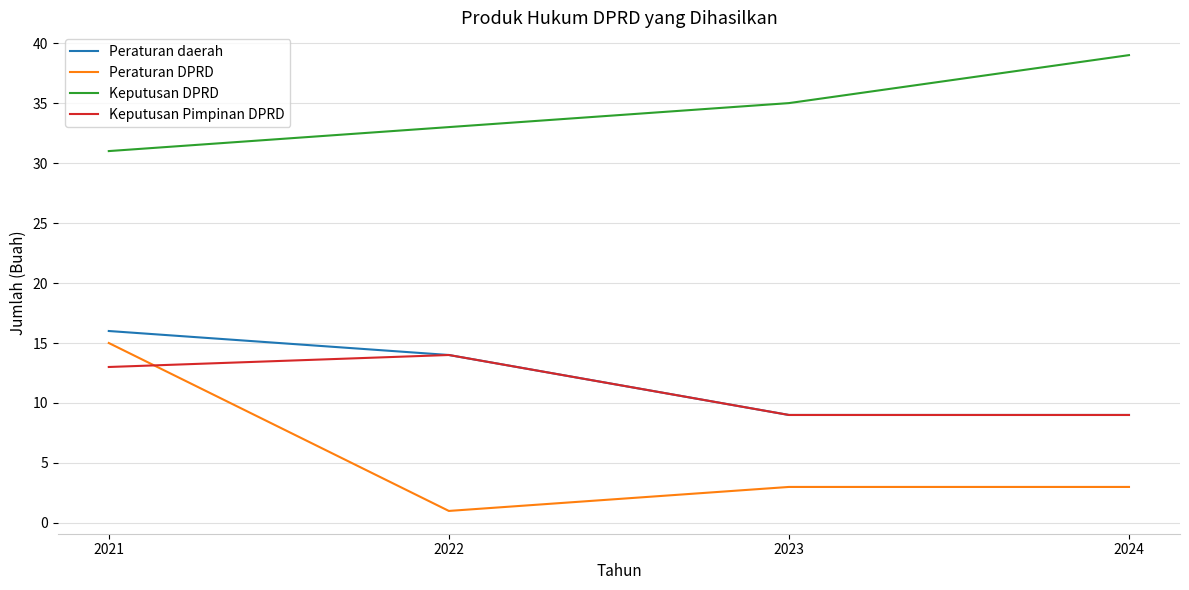

List the series in order of their peak value, highest first.

Keputusan DPRD, Peraturan daerah, Peraturan DPRD, Keputusan Pimpinan DPRD